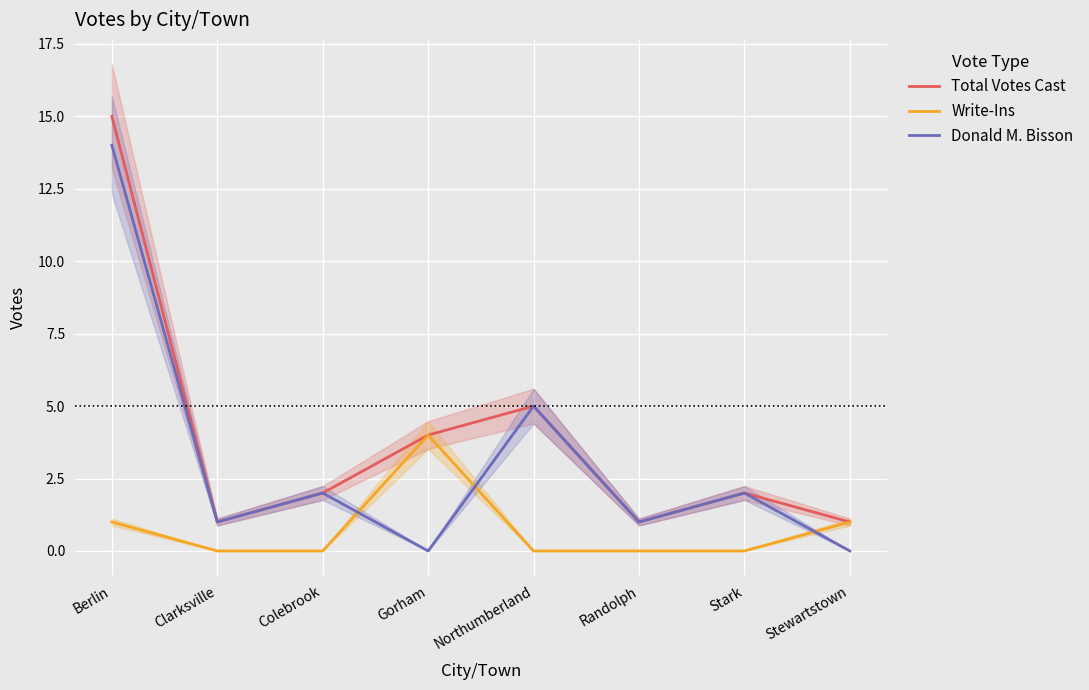

What is the total value across all series at Northumberland?

10